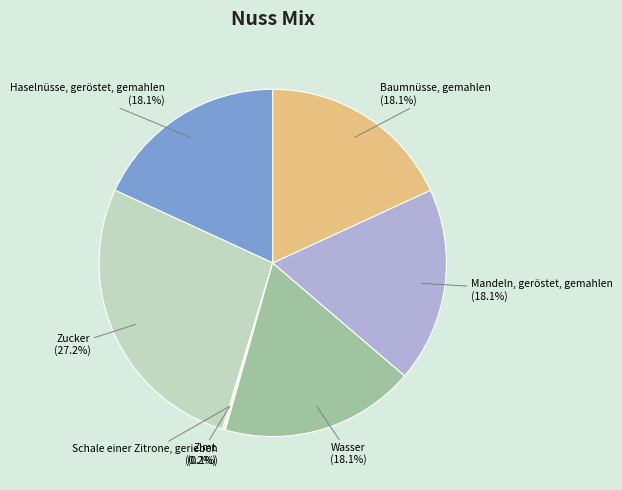

Does Mandeln, geröstet, gemahlen represent more than half of the total?

No